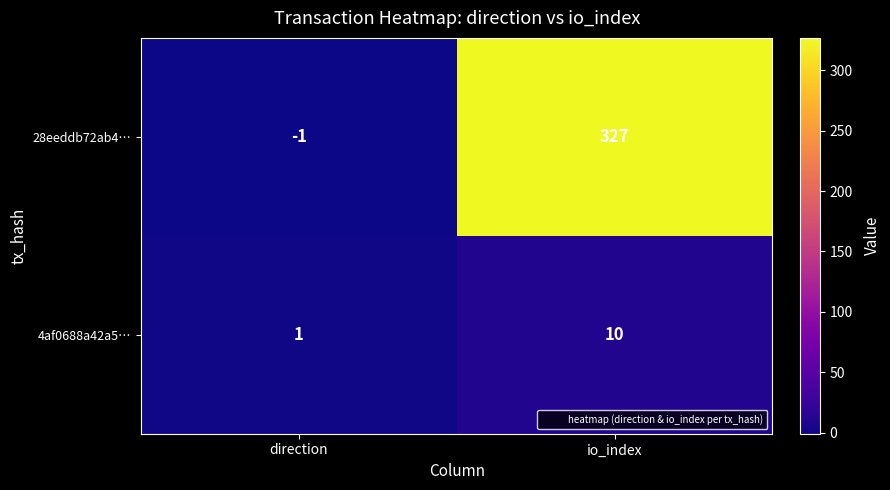

List the series in order of their peak value, lowest first.

4af0688a42a5…, 28eeddb72ab4…